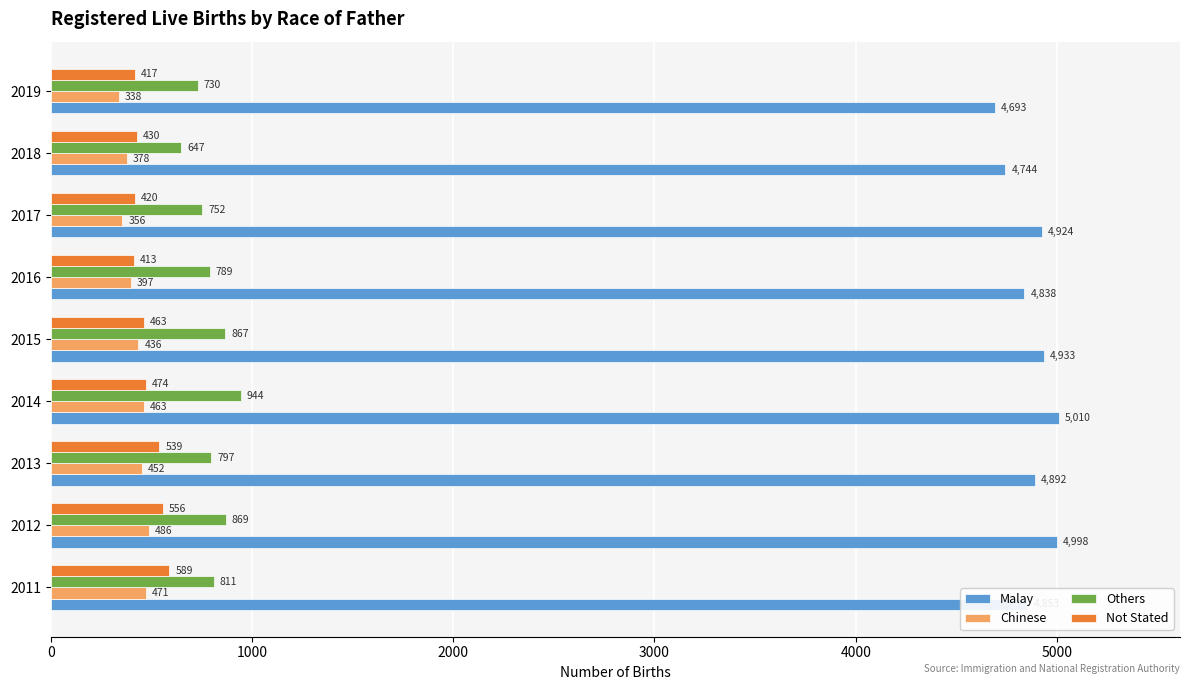

At which label does Chinese reach its minimum?

2019